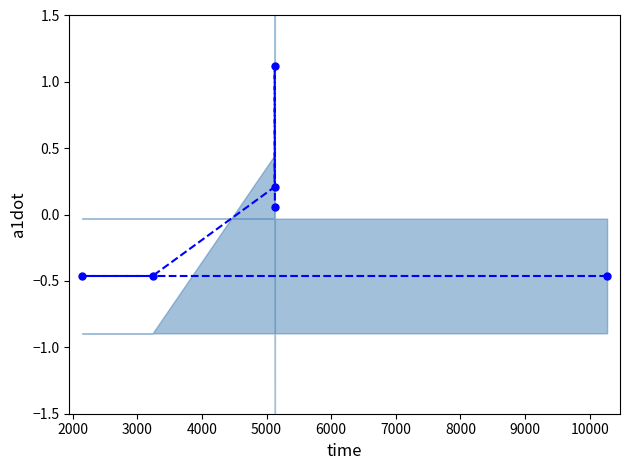

At which category does the data reach its first local peak?

5000